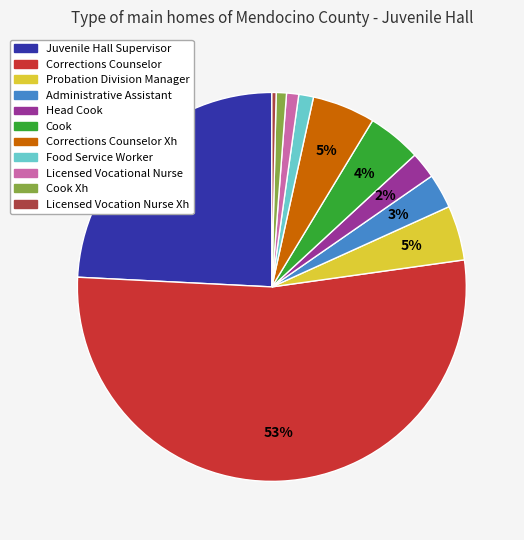

To the nearest percent, what portion does Licensed Vocational Nurse represent?

1%